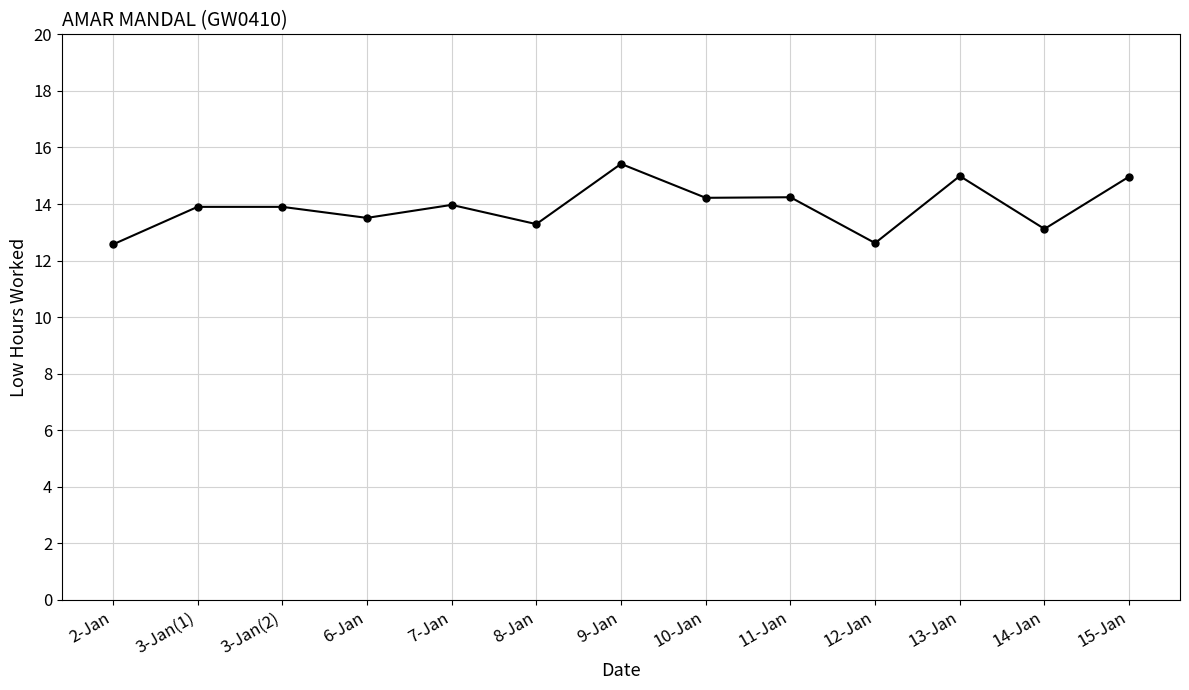

What position from the right is 6-Jan?

10